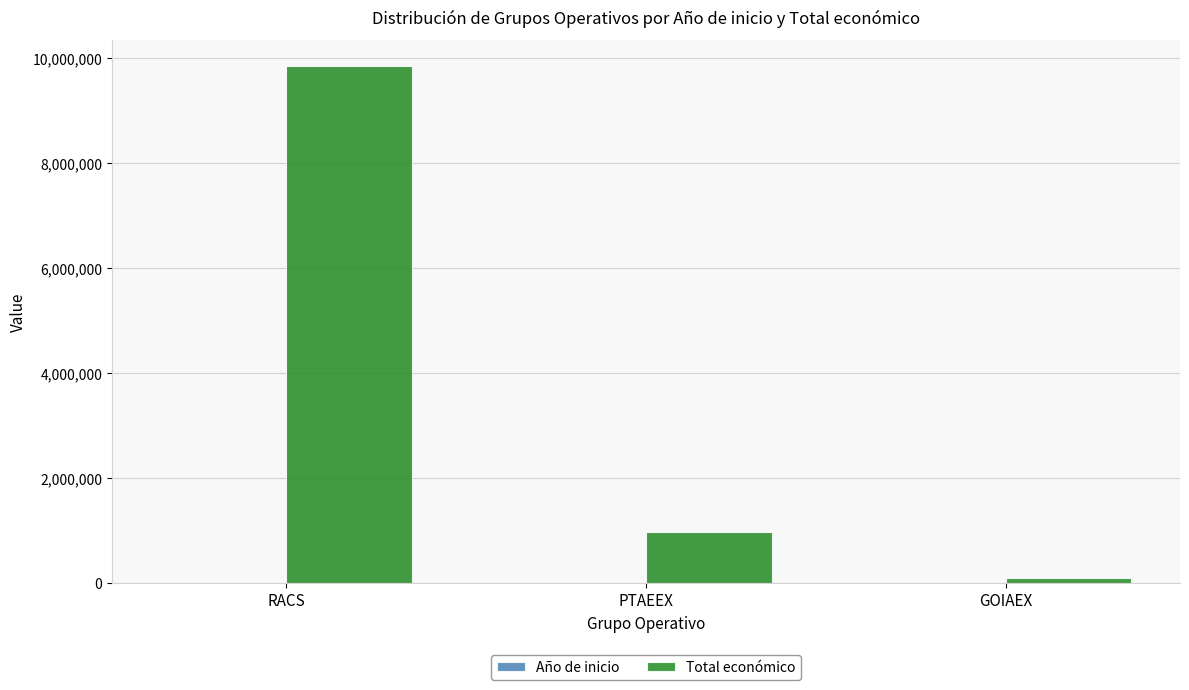

Which series has the largest total across all categories?

Total económico